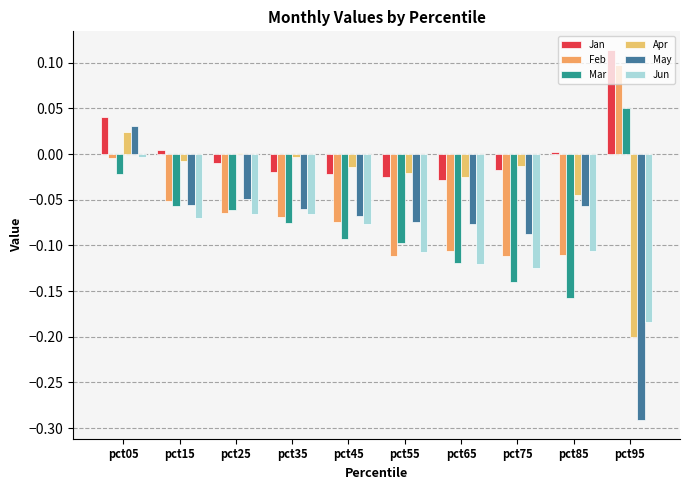

Reading left to right, list all the values displayed in this chart.

Jan: 0.0	0.0	-0.0	-0.0	-0.0	-0.0	-0.0	-0.0	0.0	0.1
Feb: -0.0	-0.1	-0.1	-0.1	-0.1	-0.1	-0.1	-0.1	-0.1	0.1
Mar: -0.0	-0.1	-0.1	-0.1	-0.1	-0.1	-0.1	-0.1	-0.2	0.1
Apr: 0.0	-0.0	0.0	-0.0	-0.0	-0.0	-0.0	-0.0	-0.0	-0.2
May: 0.0	-0.1	-0.0	-0.1	-0.1	-0.1	-0.1	-0.1	-0.1	-0.3
Jun: -0.0	-0.1	-0.1	-0.1	-0.1	-0.1	-0.1	-0.1	-0.1	-0.2